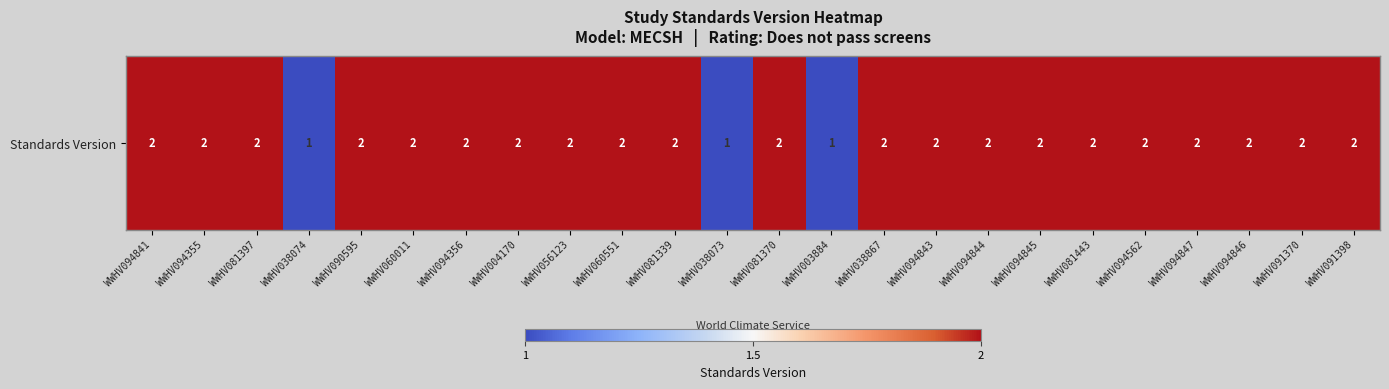

Read the value at WWHV003884.

1